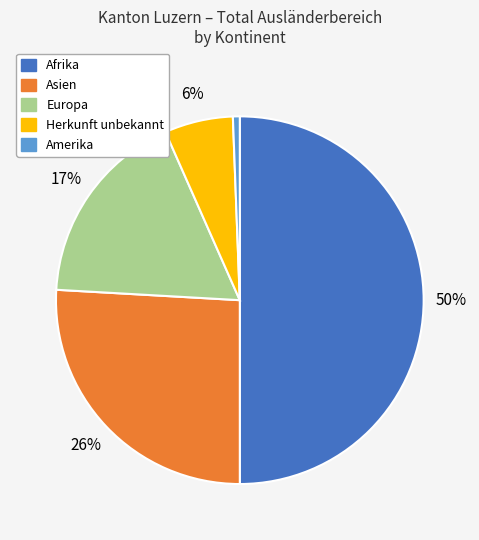

How many slices are in this pie chart?

5